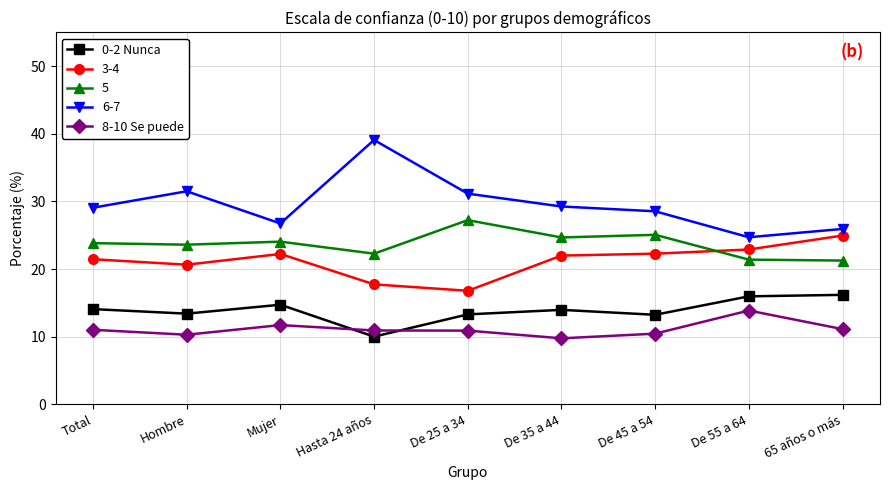

Rank the series by their maximum value, from lowest to highest.

8-10 Se puede, 0-2 Nunca, 3-4, 5, 6-7